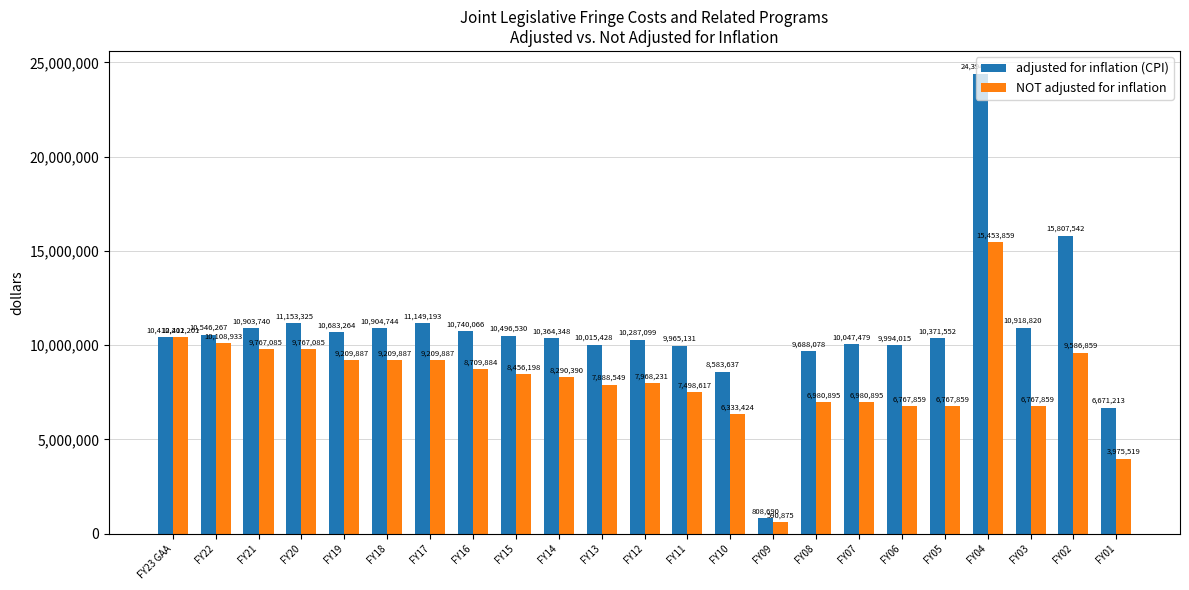

Read the adjusted for inflation (CPI) value at FY16, to the nearest 10.

10740070